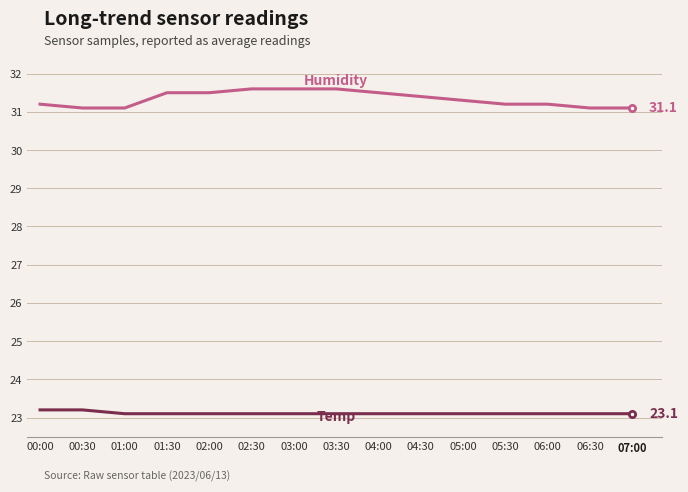

What is the smallest value displayed?

23.1